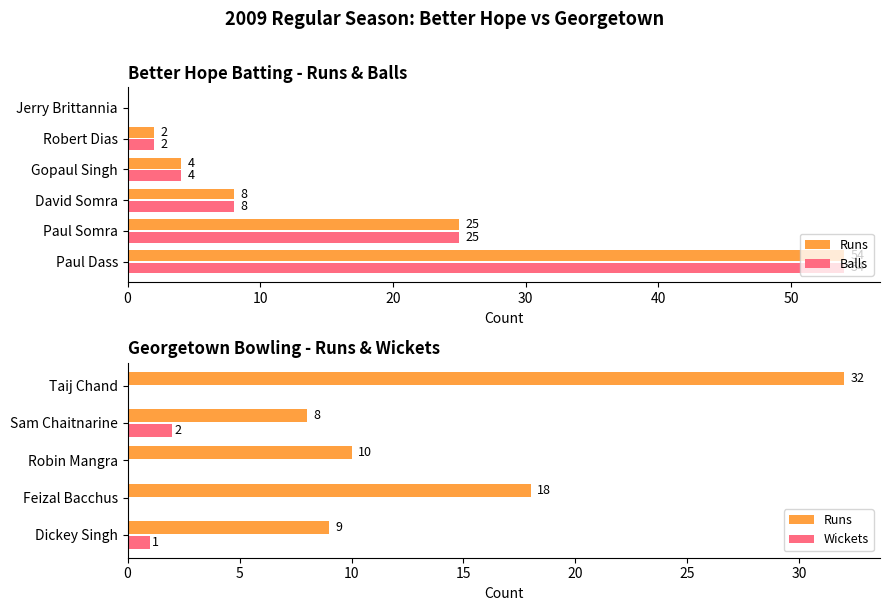

At which label does Balls reach its minimum?

Jerry Brittannia